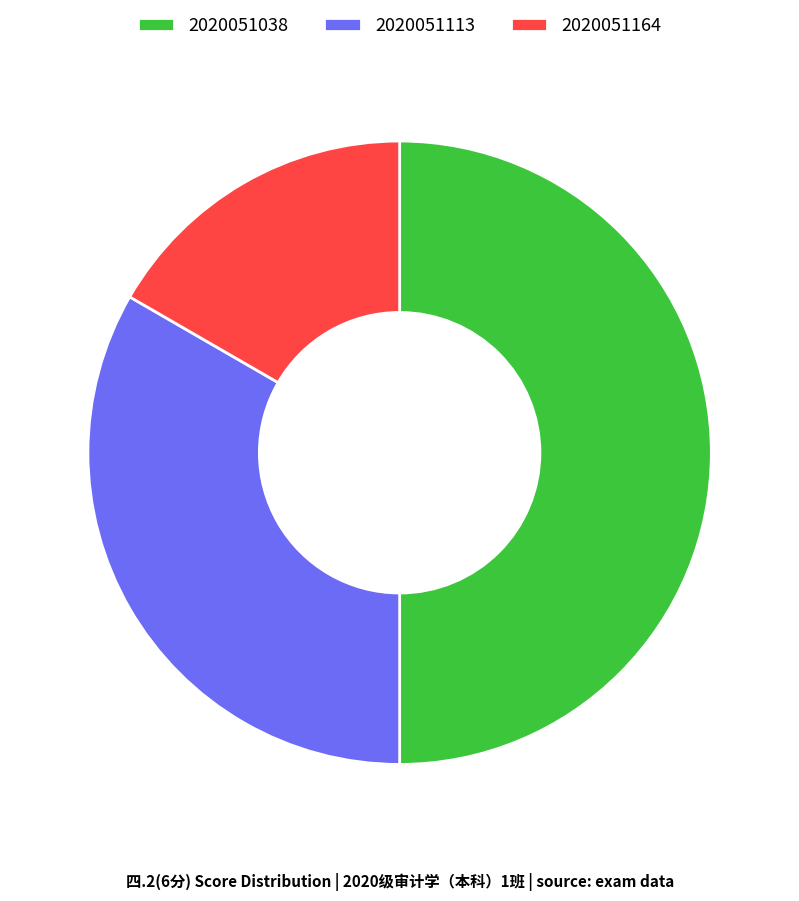

What is the smallest slice in the pie chart?

2020051164